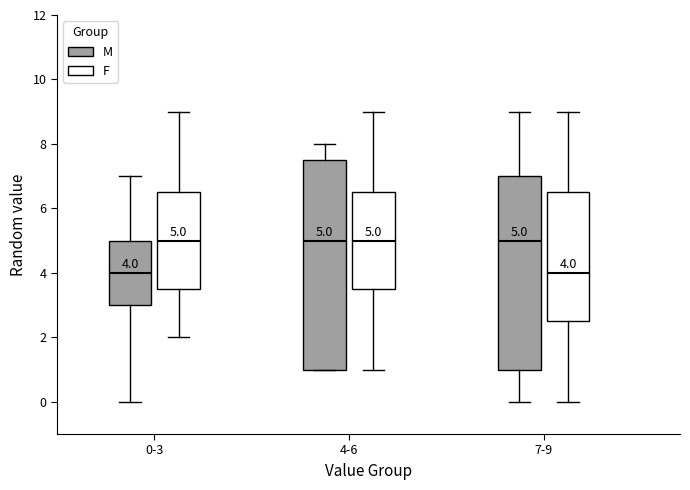

Which box is the tallest, from its lower edge to its upper edge?

4-6 (M)